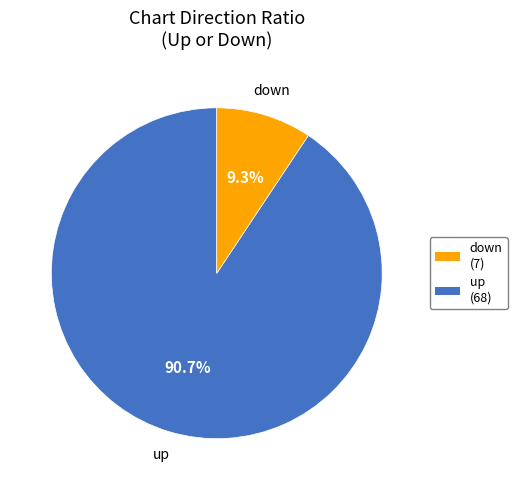

Is the sum of up and down greater than half?

Yes